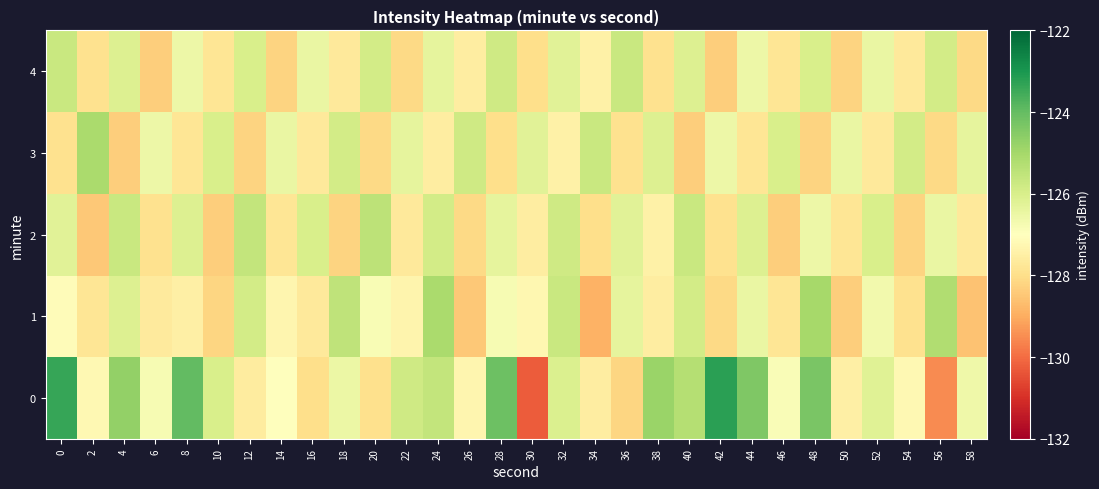

At which category is the sum across all series the highest?

48